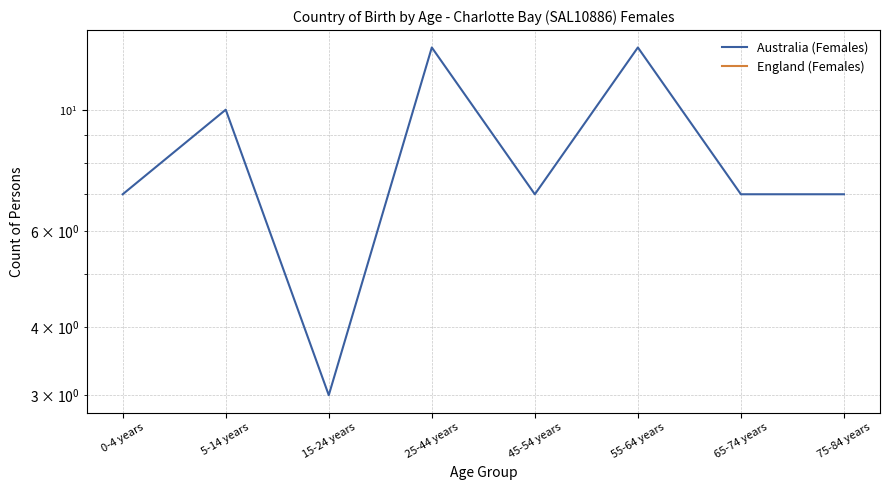

The value of Australia (Females) at 5-14 years is 10.0. True or false?

True